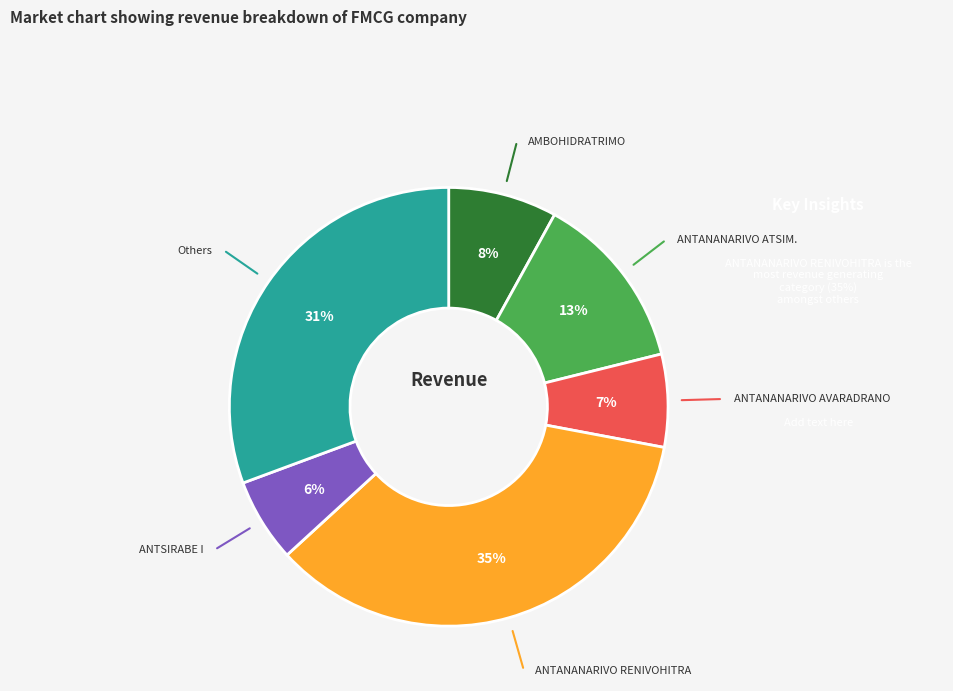

To the nearest percent, what is the difference between the largest and smallest slice percentages?

29%